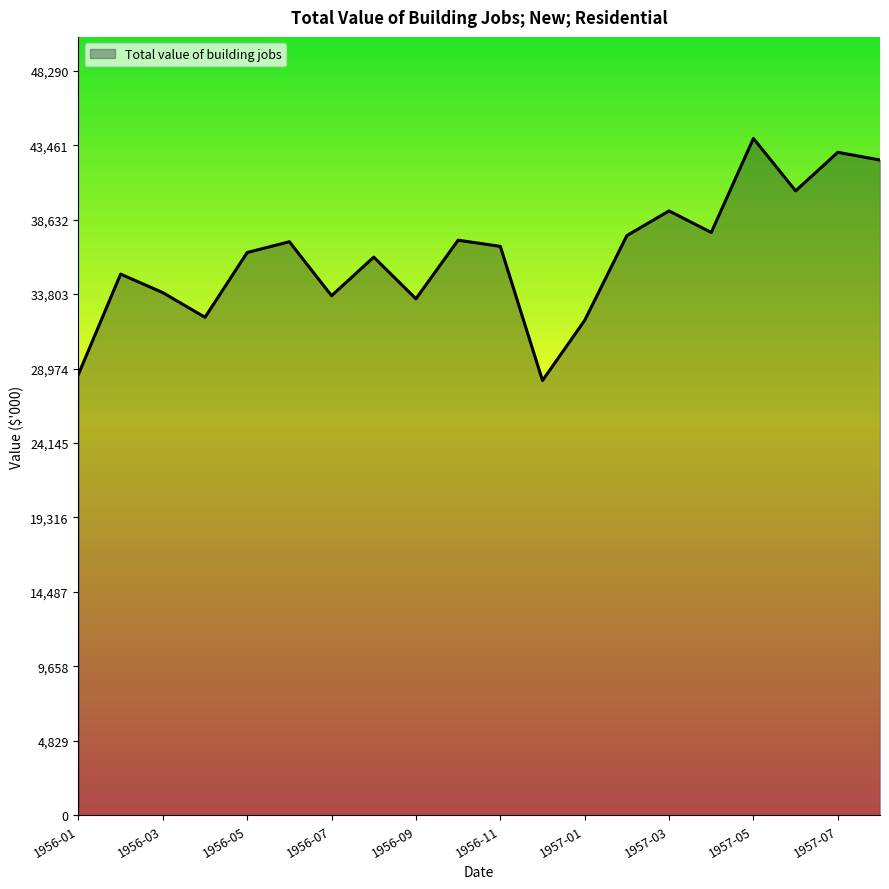

What is the greatest value displayed?

43900